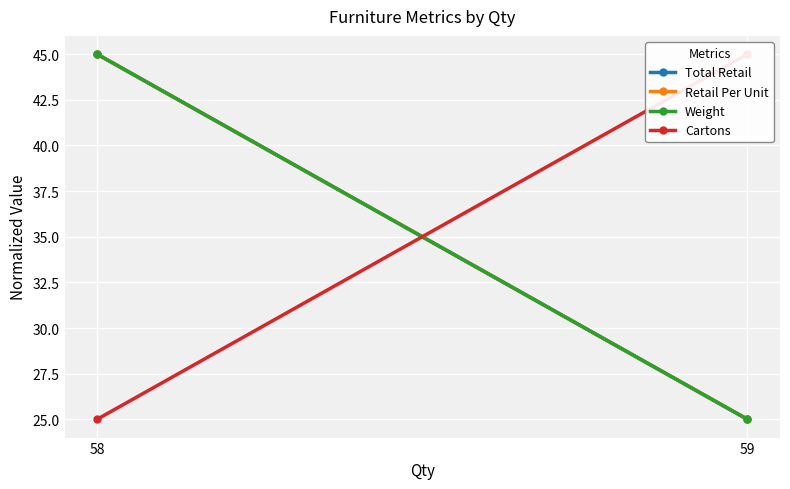

Reading right to left, what are all the values shown in this chart?

Total Retail: 59=25.0	58=45.0
Retail Per Unit: 59=25.0	58=45.0
Weight: 59=25.0	58=45.0
Cartons: 59=45.0	58=25.0